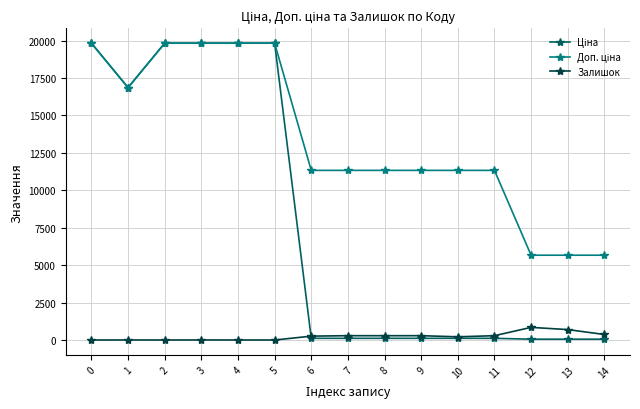

True or false: Залишок has more than 0 points higher than both neighbors.

True